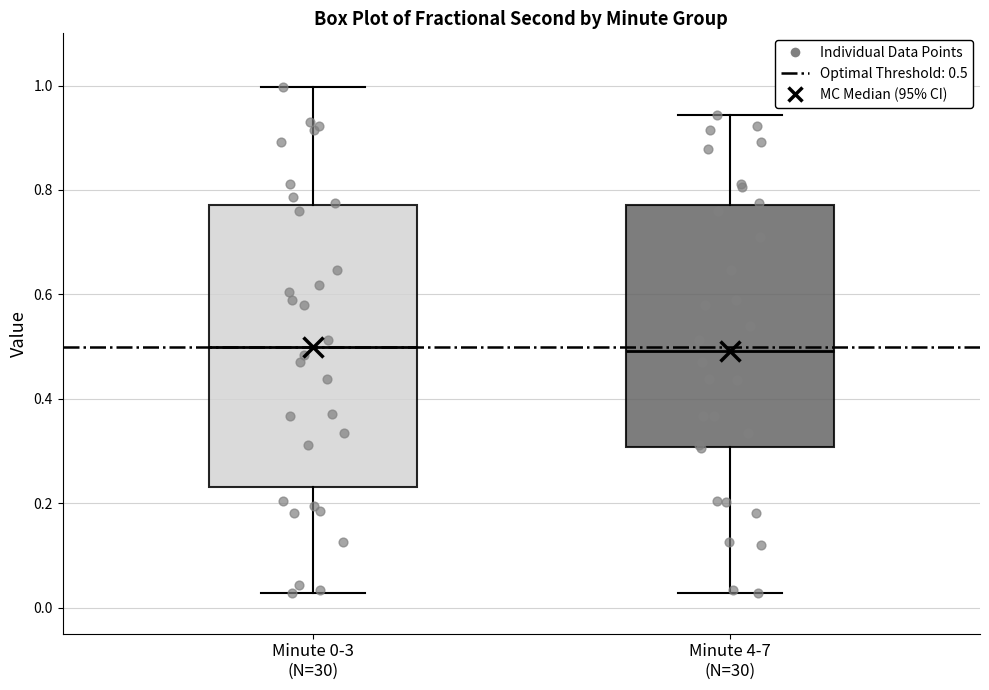

Reading left to right, read every box against the y-axis: the position of its median line, the range the box covers, and the ends of its whiskers. The values are not printed on the chart, so give them approximately, as read against the axis.

Minute 0-3 (N=30): median 0.50, box 0.24 to 0.78, whiskers 0.02 to 1.00
Minute 4-7 (N=30): median 0.50, box 0.30 to 0.78, whiskers 0.02 to 0.94